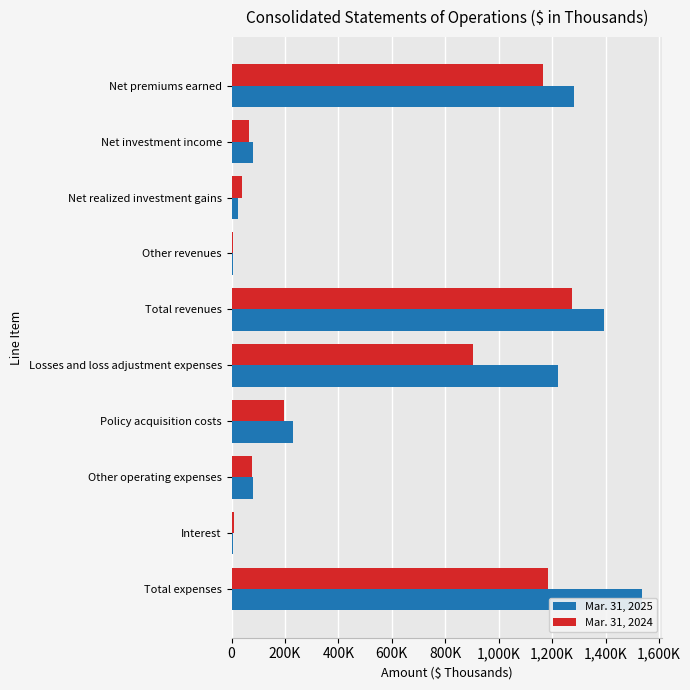

List the series in order of their overall mean, highest first.

Mar. 31, 2025, Mar. 31, 2024